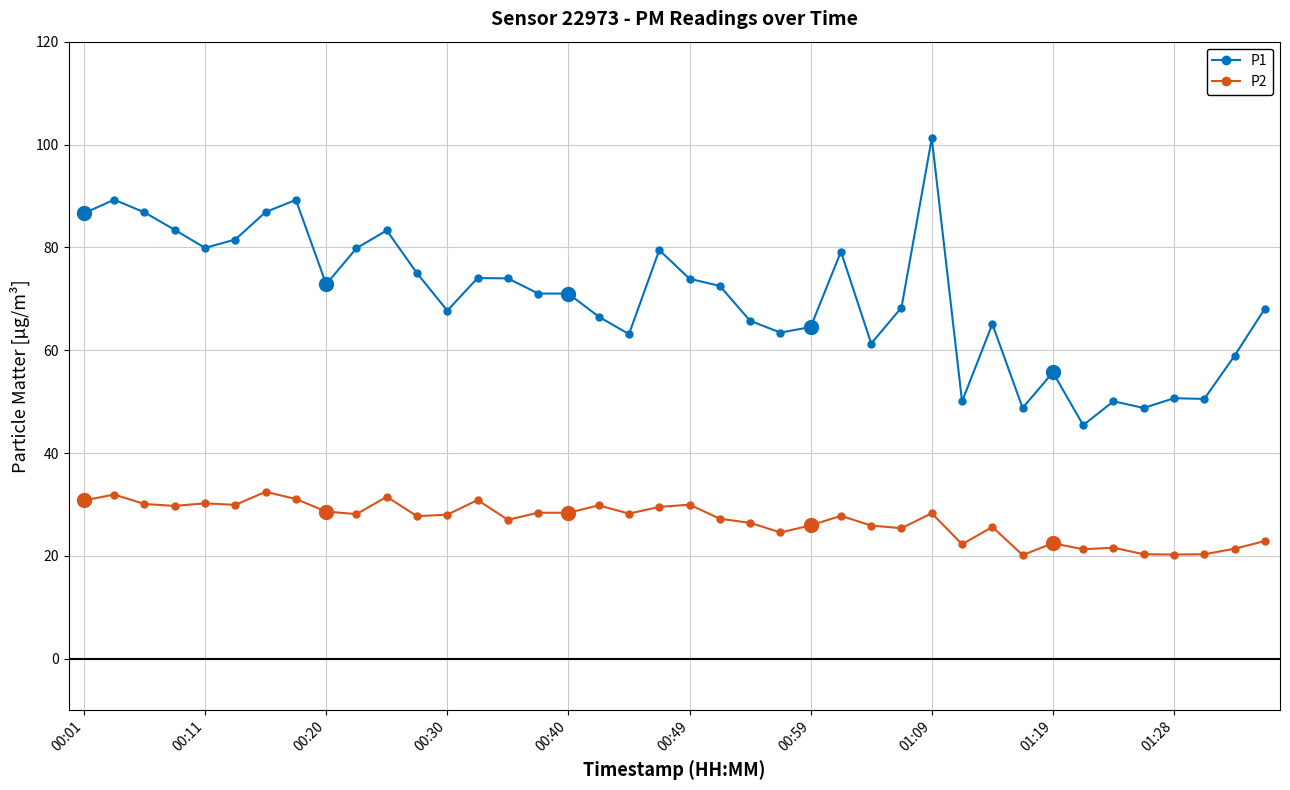

True or false: P2 and P1 intersect in this chart.

False